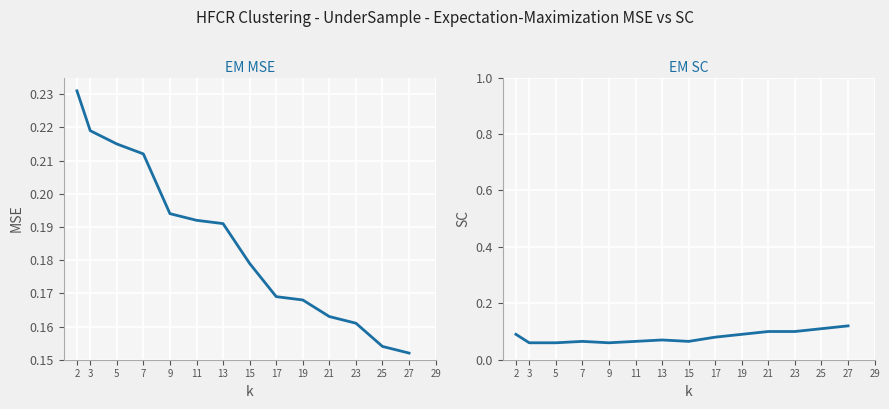

Reading left to right, list all the values displayed in this chart.

EM MSE: 2=0.2	3=0.2	5=0.2	7=0.2	9=0.2	11=0.2	13=0.2	15=0.2	17=0.2	19=0.2	21=0.2	23=0.2	25=0.2	27=0.2
EM SC: 2=0.1	3=0.1	5=0.1	7=0.1	9=0.1	11=0.1	13=0.1	15=0.1	17=0.1	19=0.1	21=0.1	23=0.1	25=0.1	27=0.1